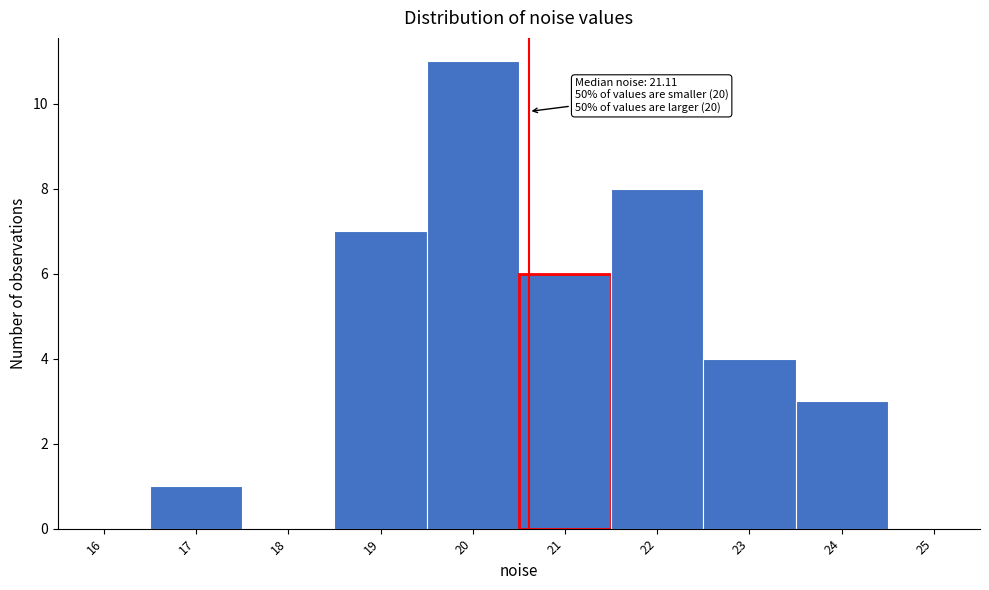

Reading left to right, extract all data points from this chart.

16=0	17=1	18=0	19=7	20=11	21=6	22=8	23=4	24=3	25=0